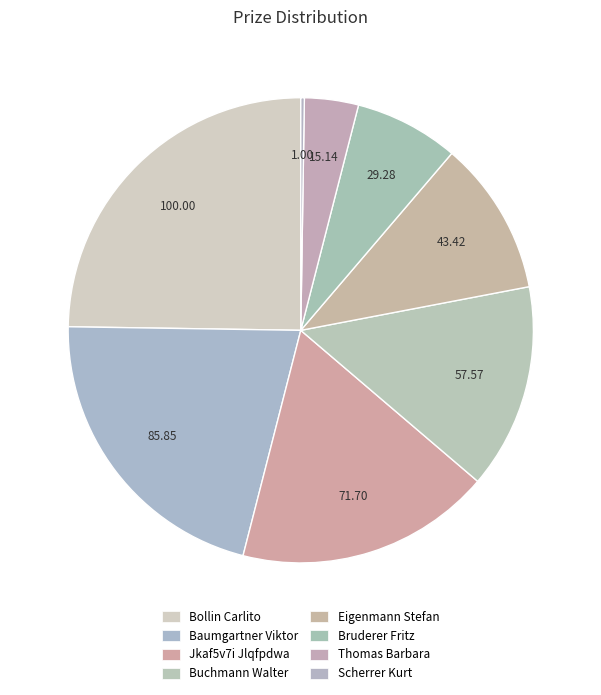

Between Bollin Carlito and Eigenmann Stefan, which is larger?

Bollin Carlito